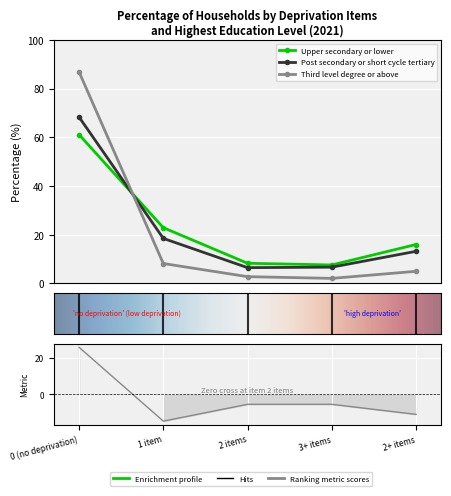

What is the average value of the Upper secondary or lower series?

23.2